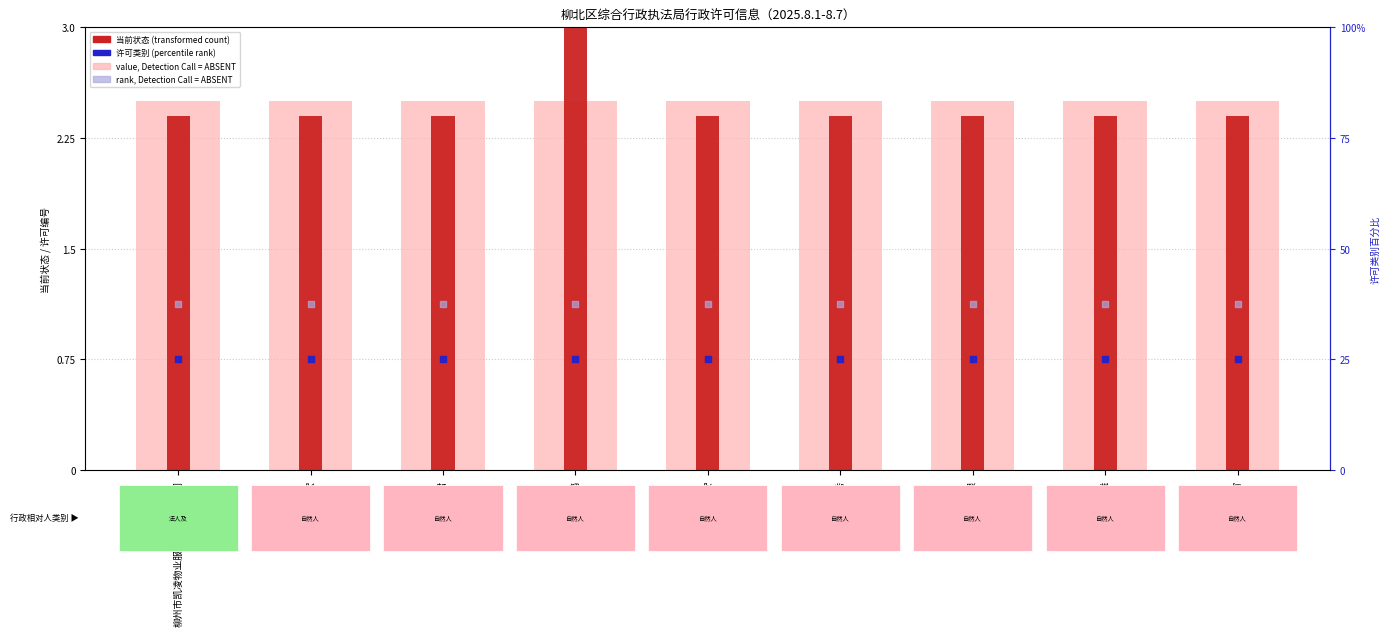

Which series has the widest spread of Y values?

当前状态 (transformed count)